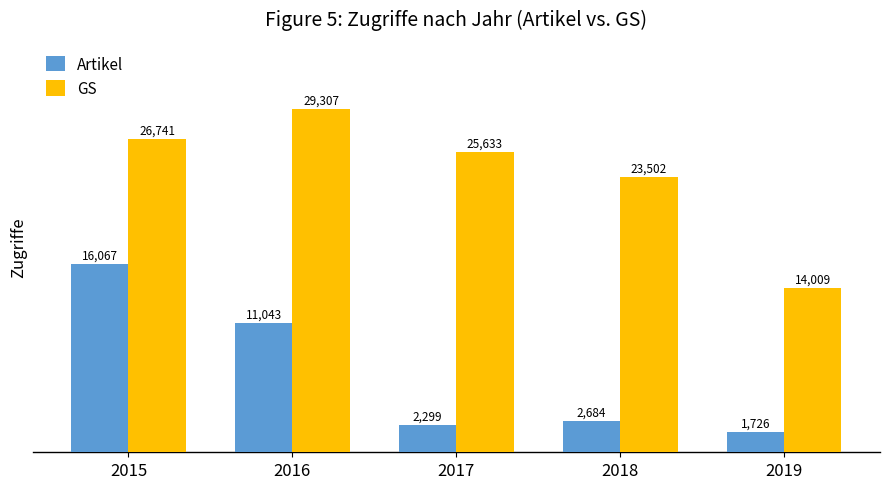

Is the value of Artikel at 2019 greater than the value of GS at 2015?

No